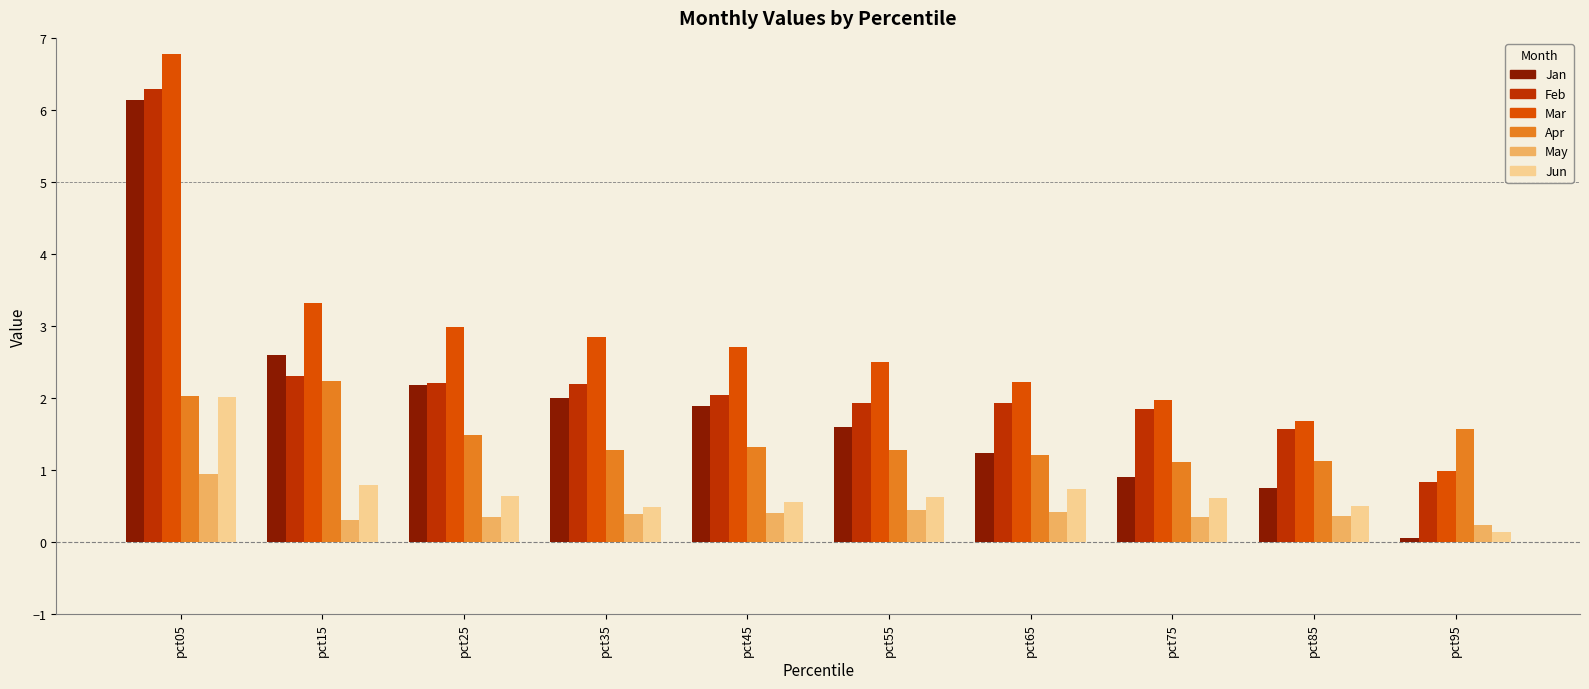

Which series has the largest total across all categories?

Mar